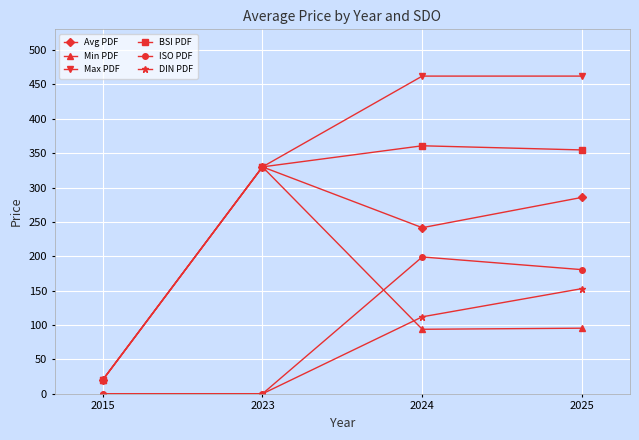

What is the sum of all Avg PDF values?

877.2